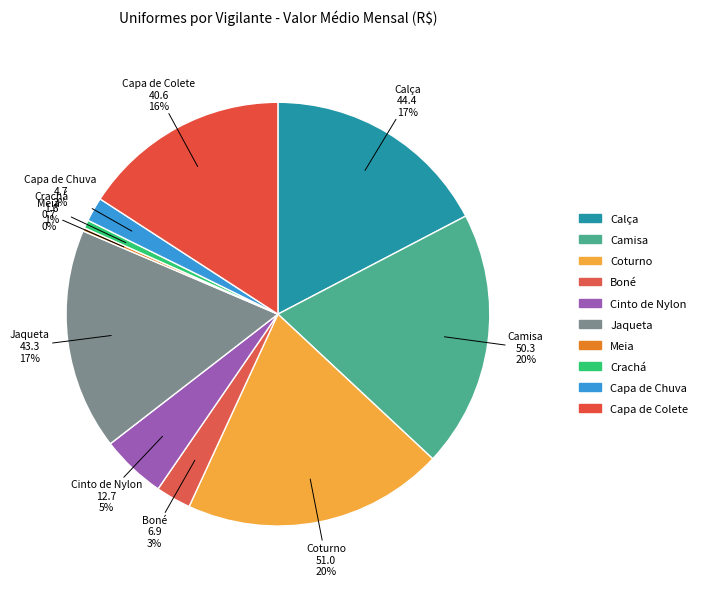

Combined, what portion of the pie is Cinto de Nylon and Coturno?

24.9%